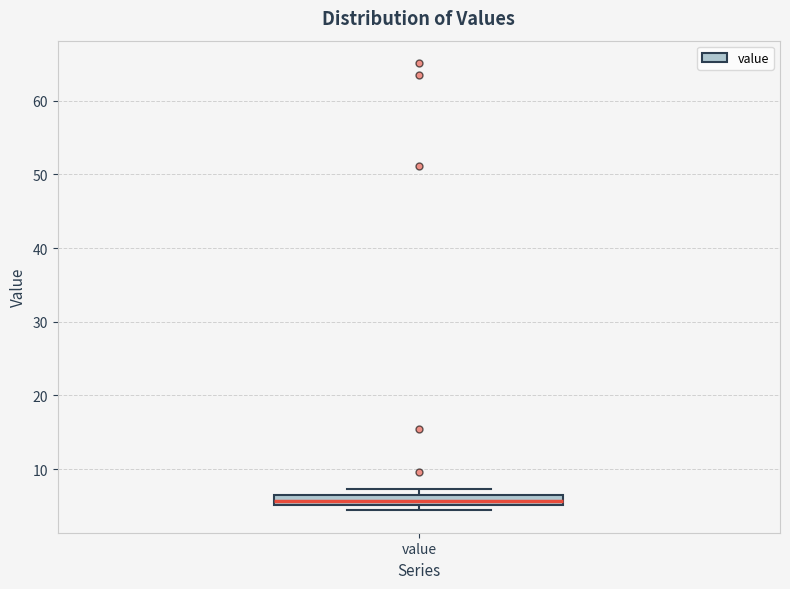

Where is the upper edge of the box for value on the y-axis? The values are not printed on the chart, so give them approximately, as read against the axis.

6